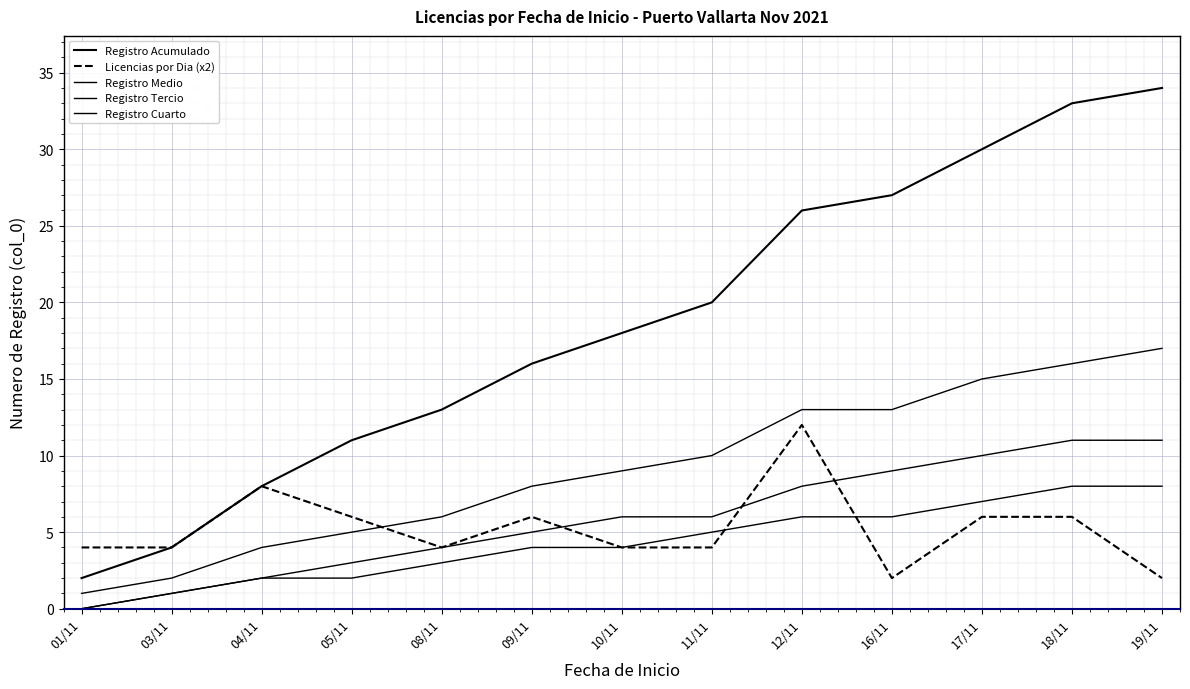

What is the sum of all Registro Medio values?

119